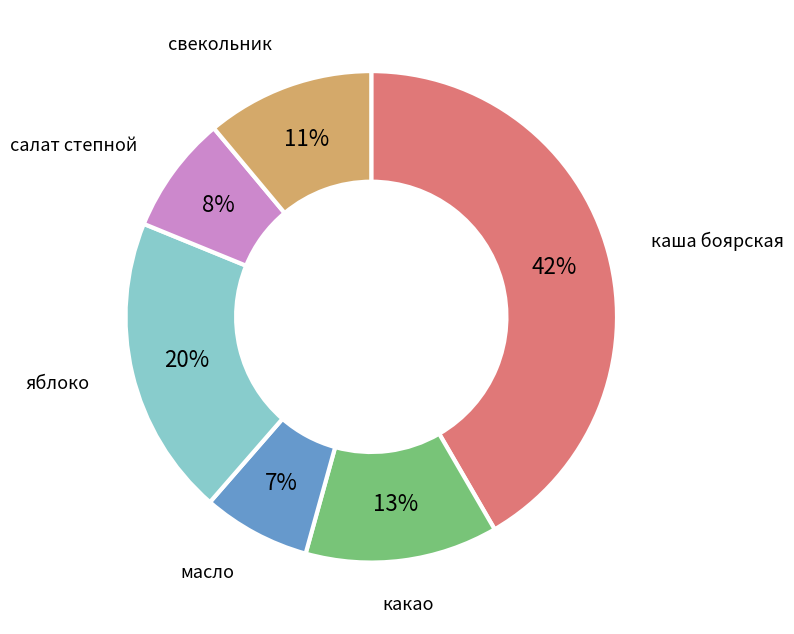

Is there any slice that represents more than half of the pie?

No